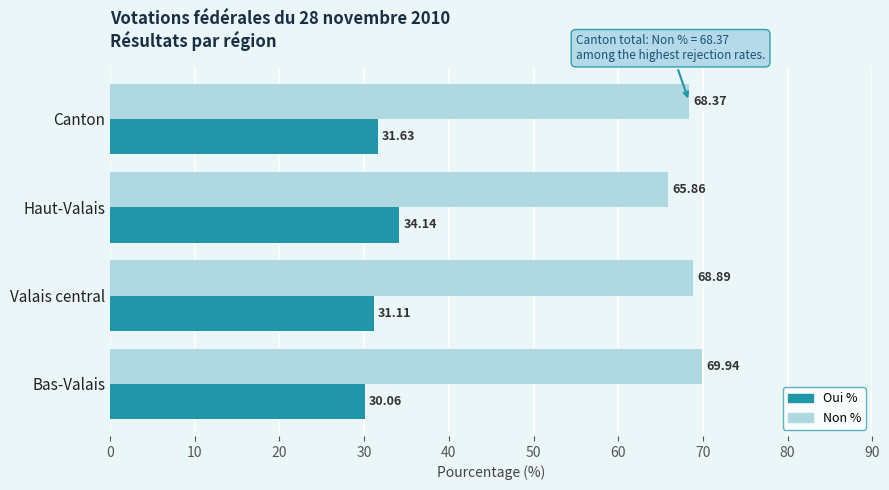

Count the number of data series in this chart.

2